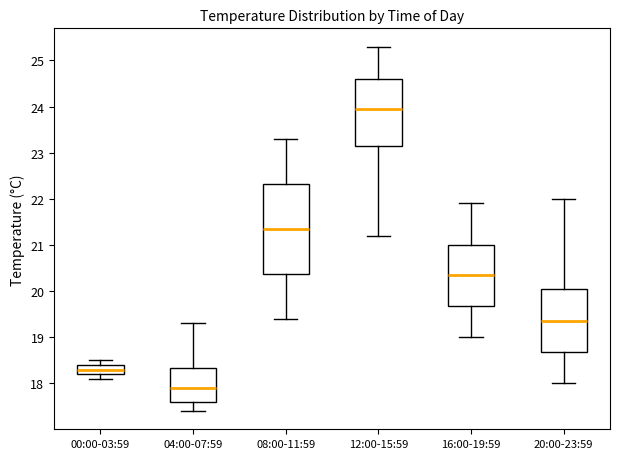

Which box has the lowest median line?

04:00-07:59